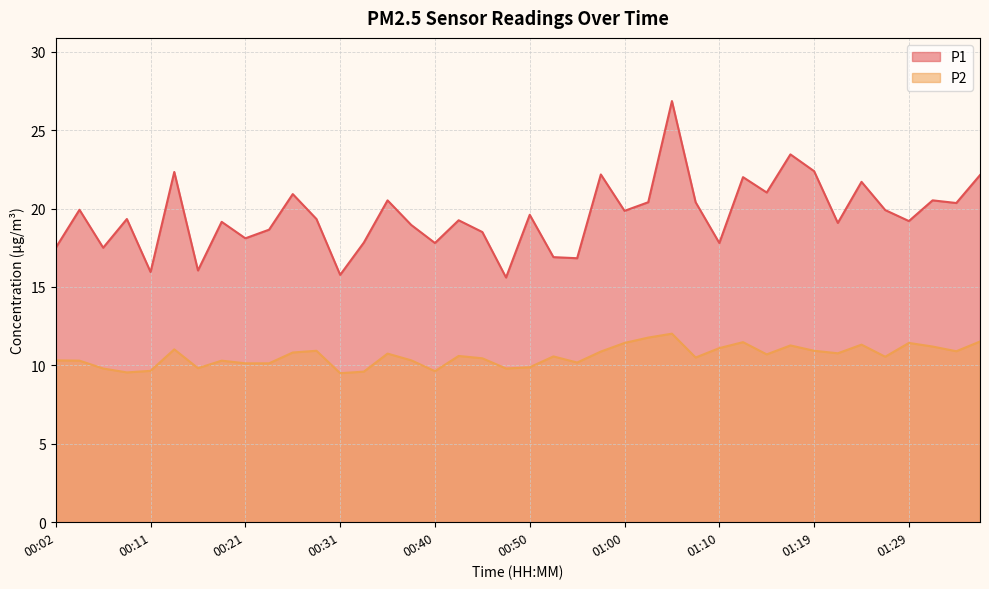

Does the chart display data point markers on the line(s)?

No